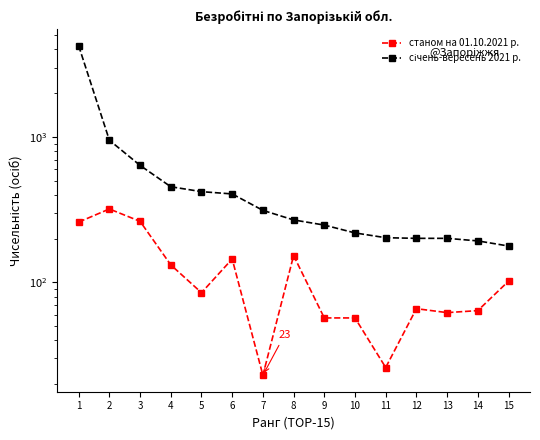

True or false: січень-вересень 2021 р. and станом на 01.10.2021 р. intersect in this chart.

False